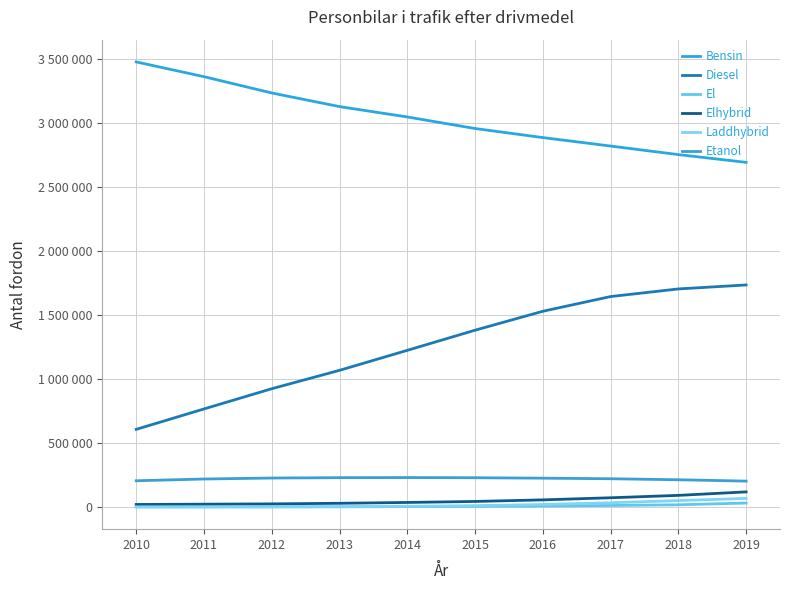

Does the chart display data point markers on the line(s)?

No